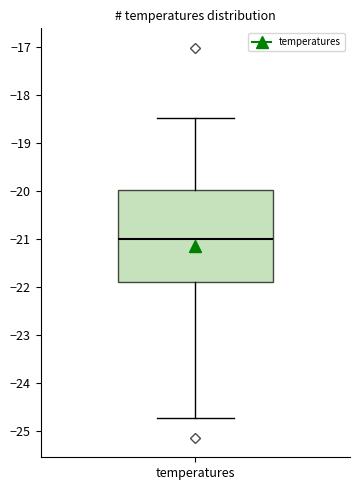

Read this box plot against the y-axis: the position of the median line, the range covered by the box, and the ends of both whiskers. The values are not printed on the chart, so give them approximately, as read against the axis.

median -21.0, box -21.9 to -20.0, whiskers -24.7 to -18.5